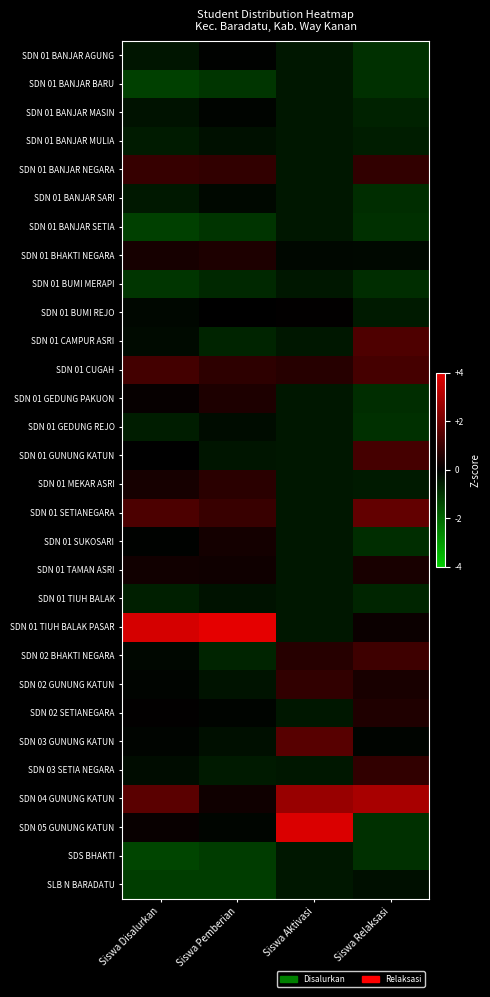

Which series has the largest total across all categories?

SDN 01 TIUH BALAK PASAR